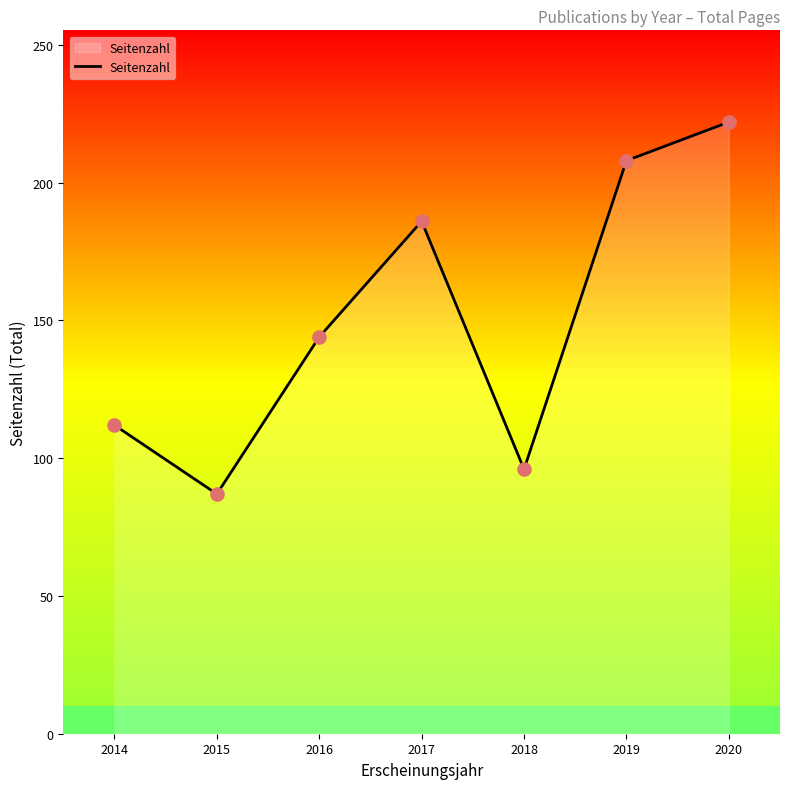

Approximately how many times larger is the value at 2015 compared to 2014?

0.8